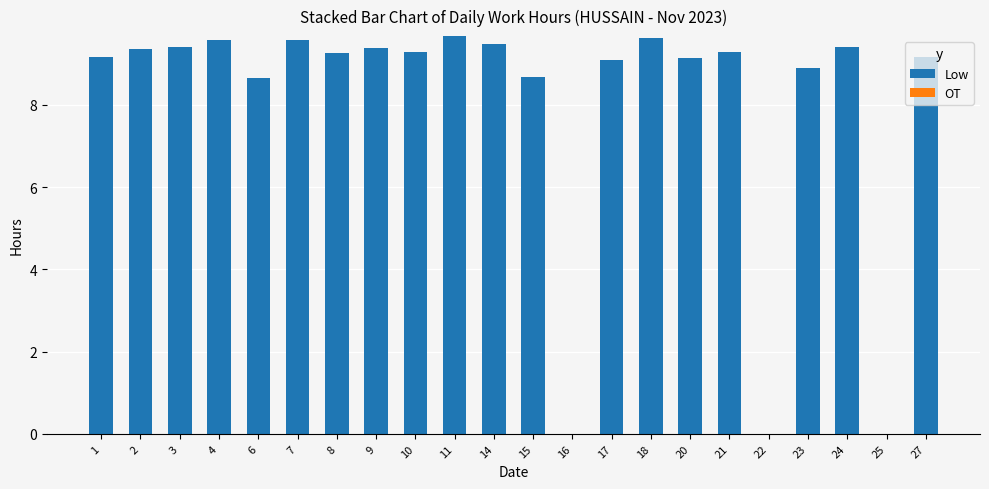

What is the sum of the values at 25 and 18?

9.6